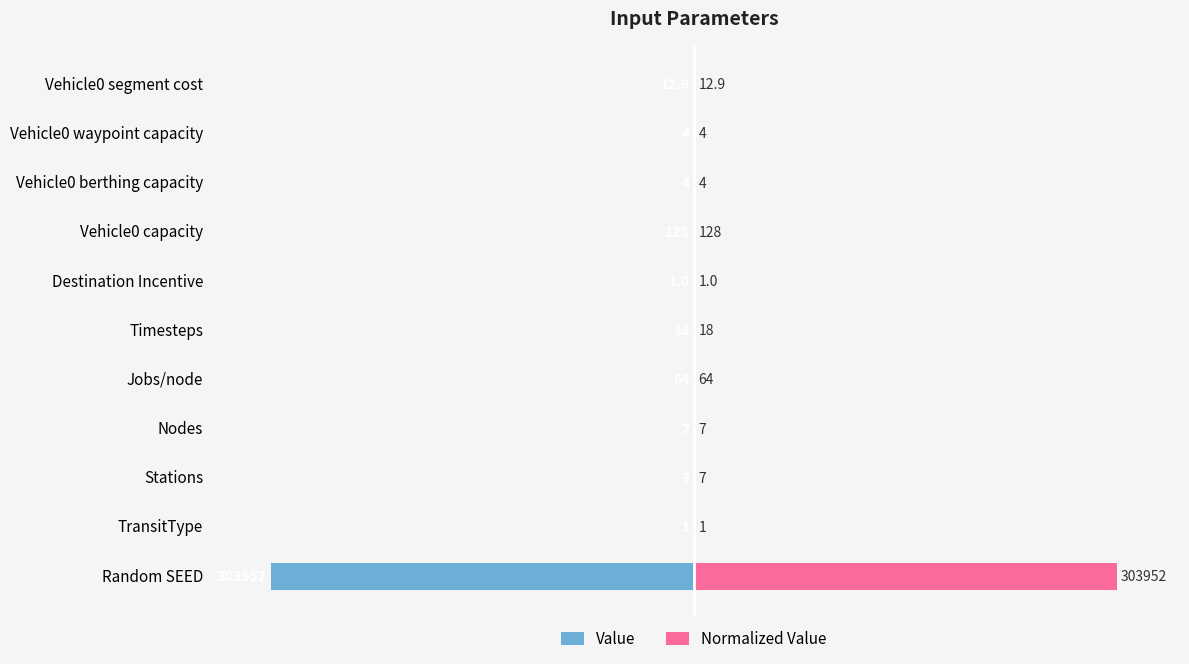

Rank the series by their average value, from lowest to highest.

Value, Normalized Value